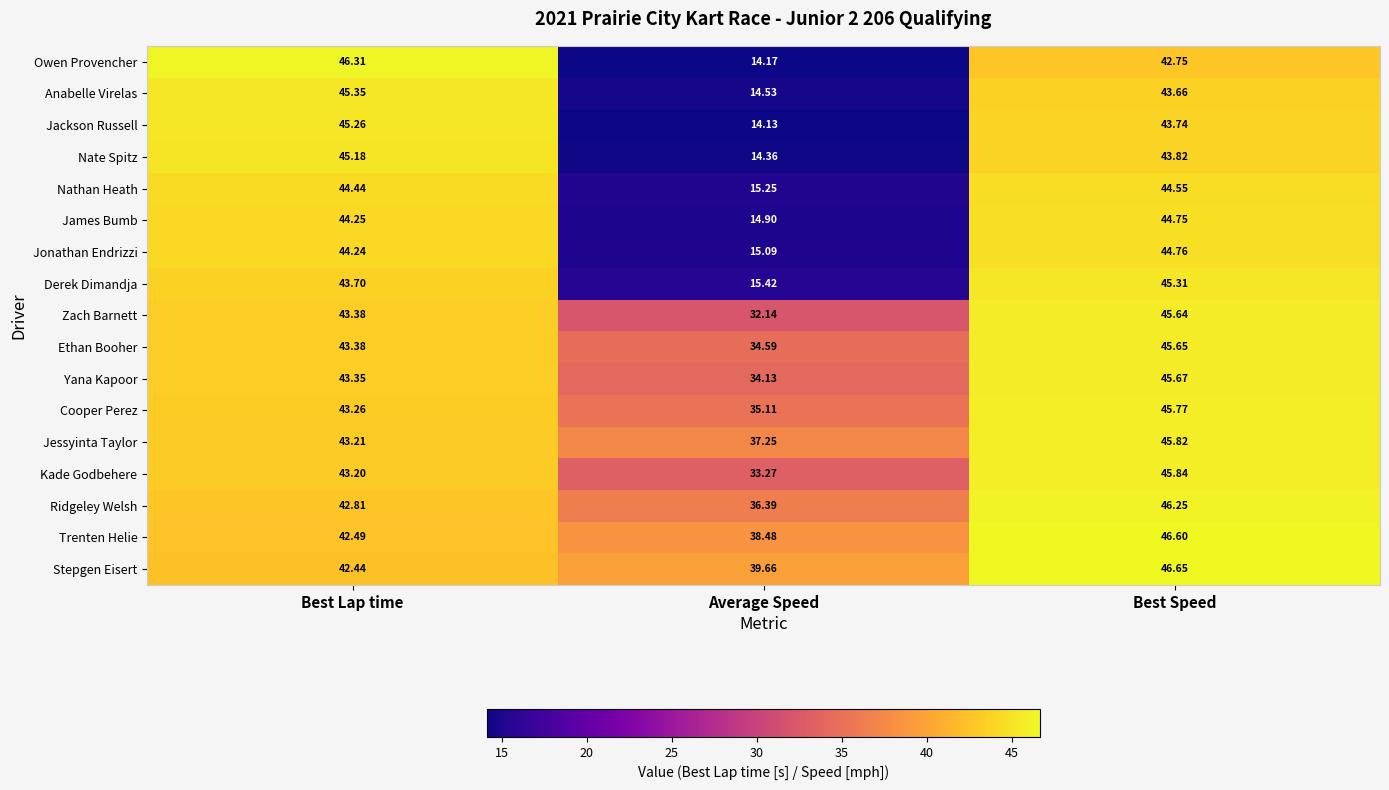

Which series has the widest spread of values?

Owen Provencher